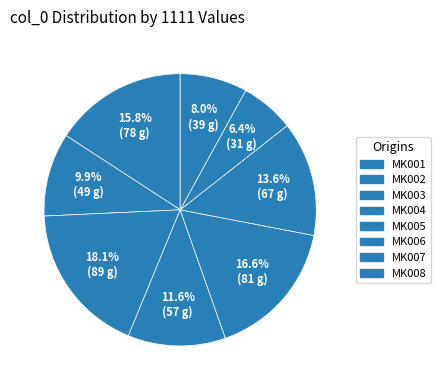

Is the sum of MK004 and MK001 greater than half?

No